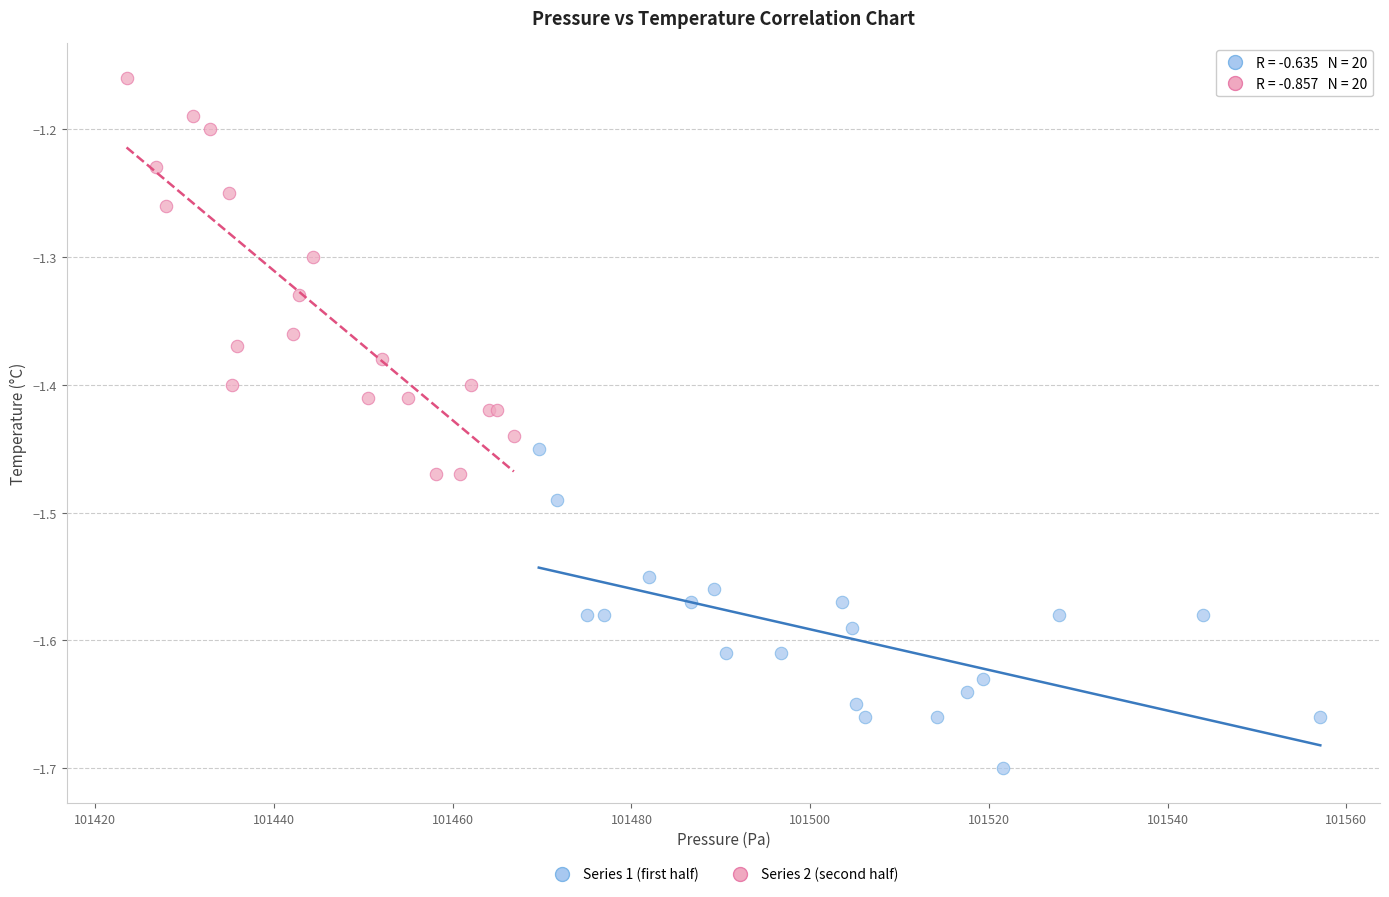

Which series has the widest spread of Y values?

Series 2 (second half)